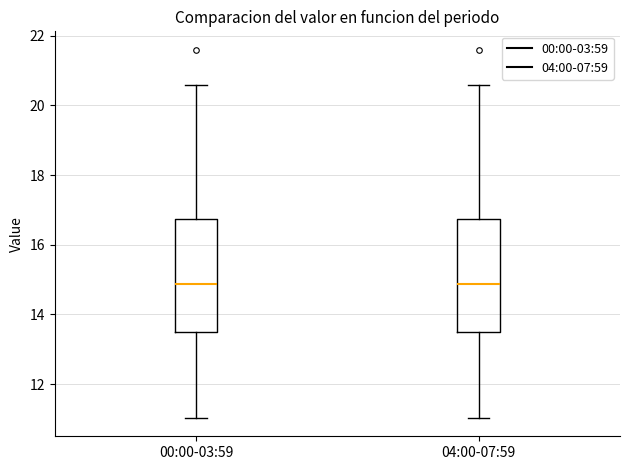

Reading left to right, read every box against the y-axis: the position of its median line, the range the box covers, and the ends of its whiskers. The values are not printed on the chart, so give them approximately, as read against the axis.

00:00-03:59: median 14.8, box 13.6 to 16.8, whiskers 11.0 to 20.6
04:00-07:59: median 14.8, box 13.6 to 16.8, whiskers 11.0 to 20.6